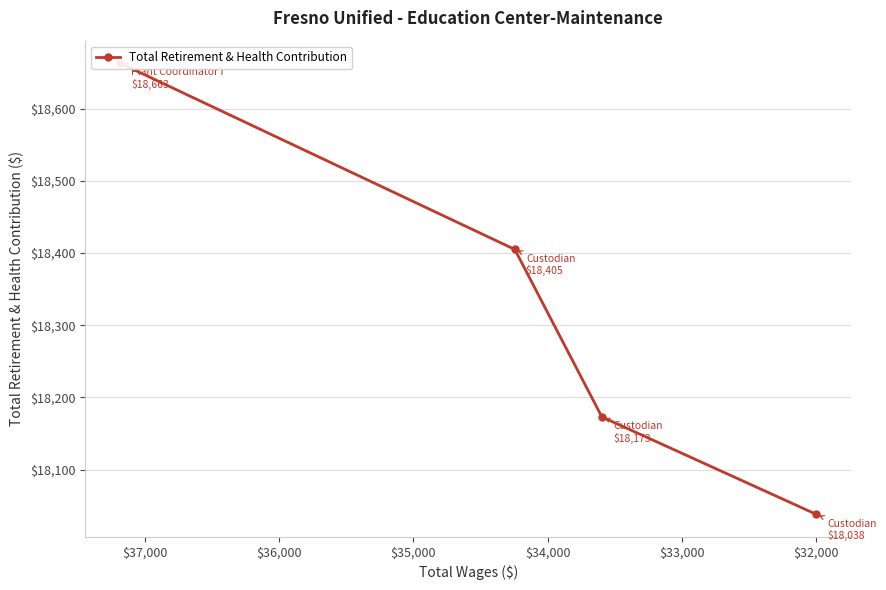

What is the value of the 2nd point from the left?

18405